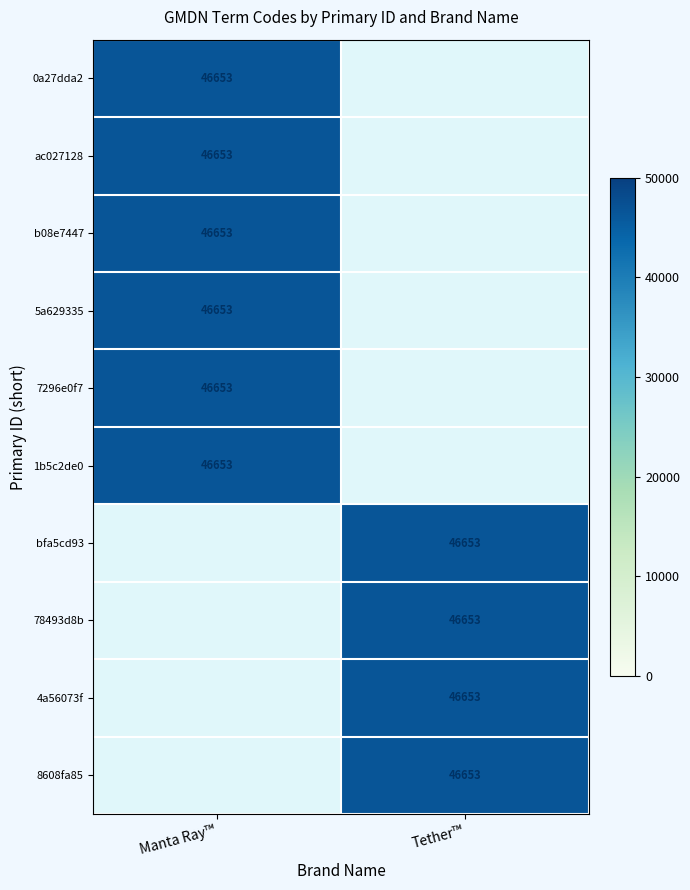

What is the difference between the maximum and minimum values in the Tether™ series?

46653